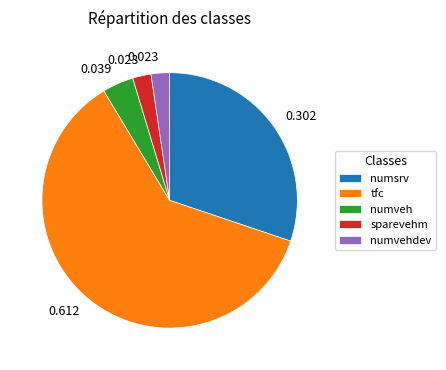

Between numsrv and numveh, which is larger?

numsrv